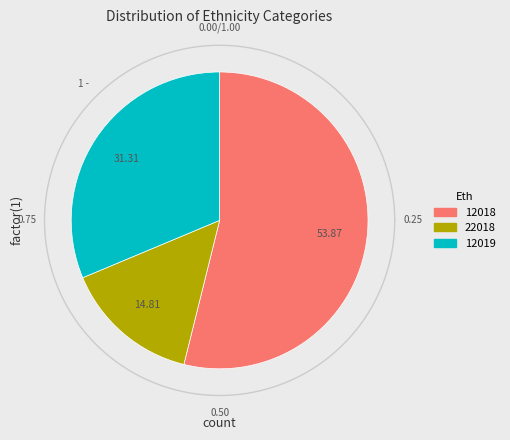

What percentage is the 12019 slice, to the nearest percent?

31%